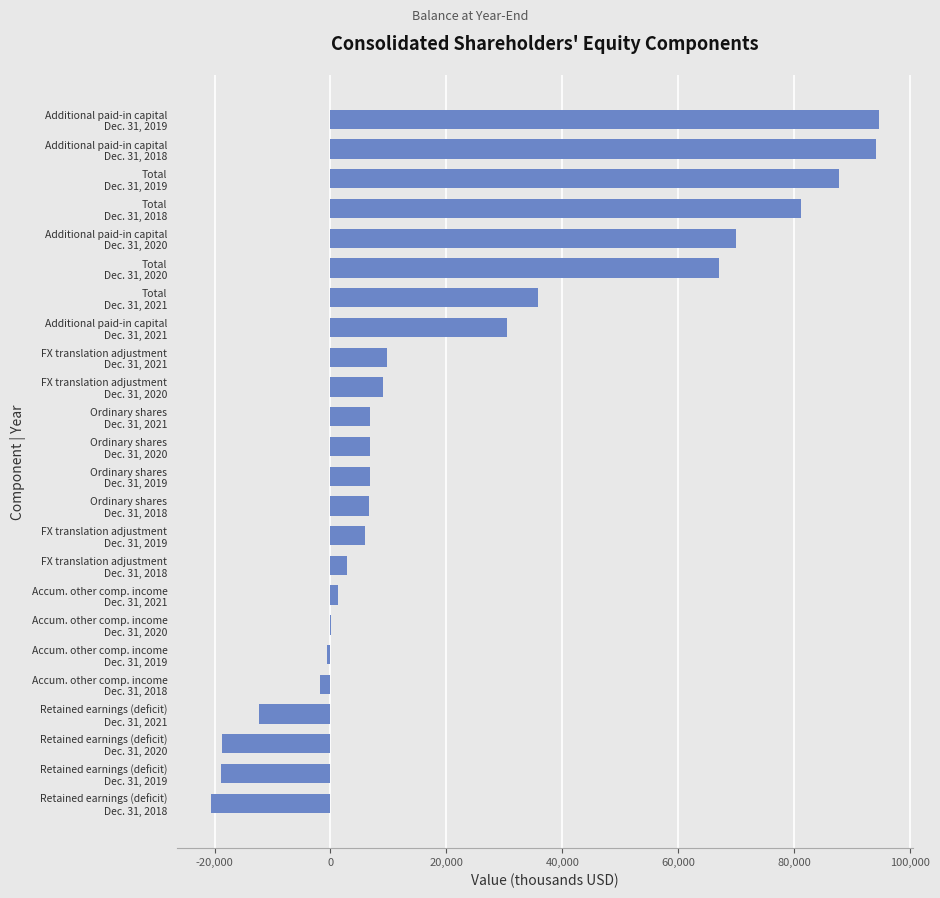

Count the number of data series in this chart.

1